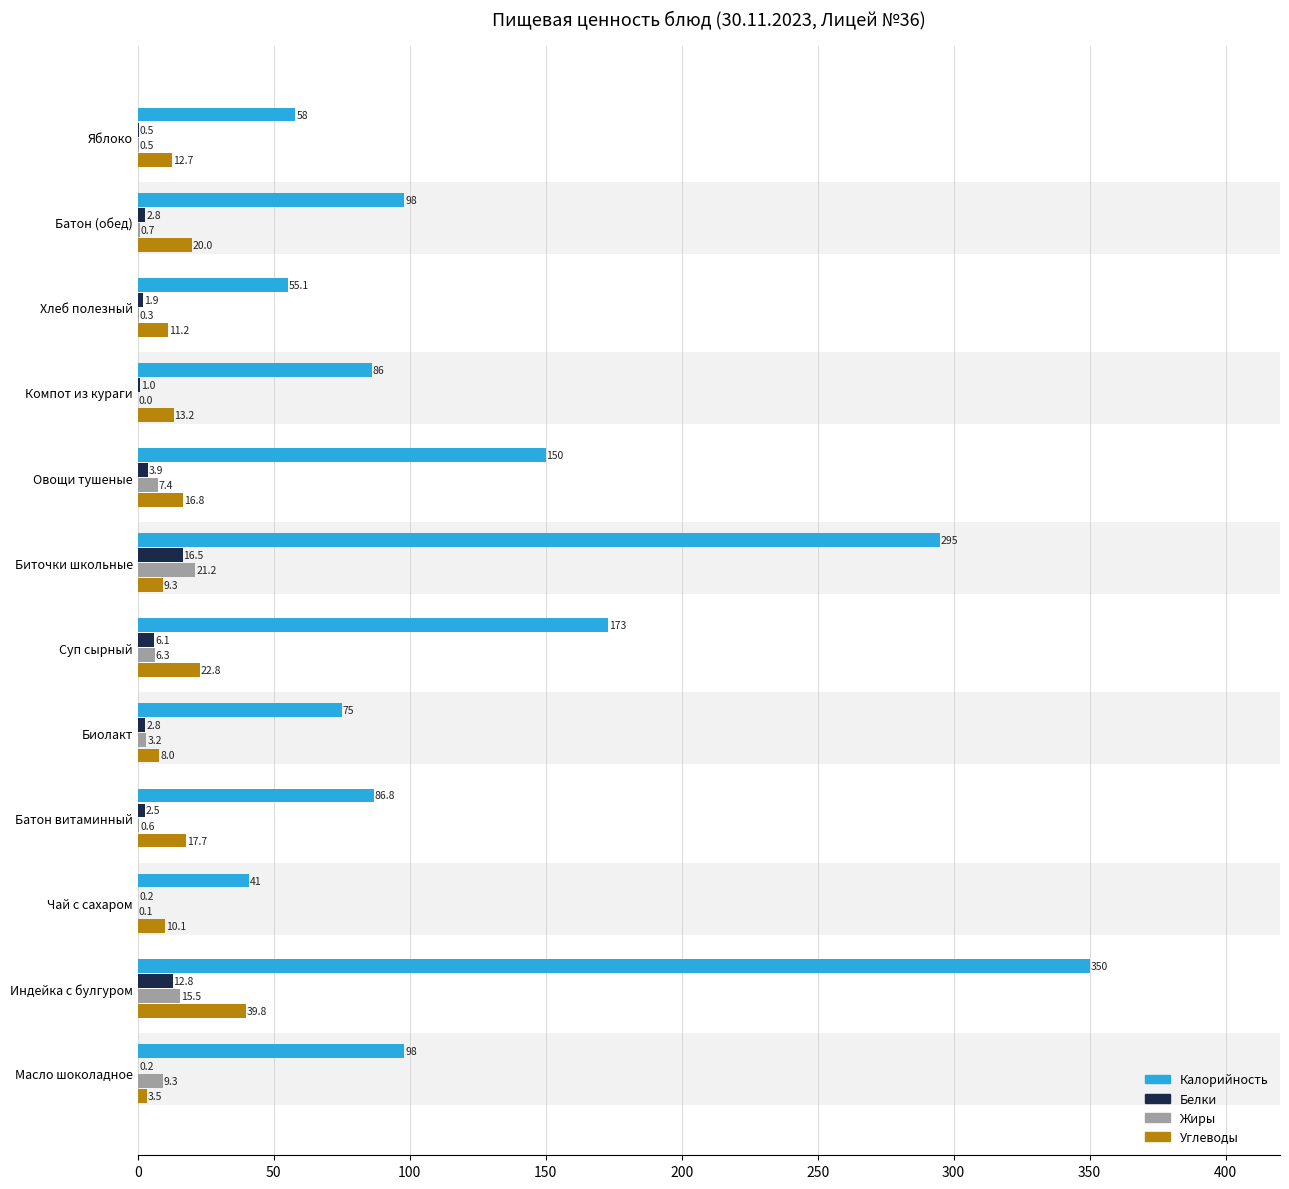

What value does the Белки series have at Батон витаминный?

2.5